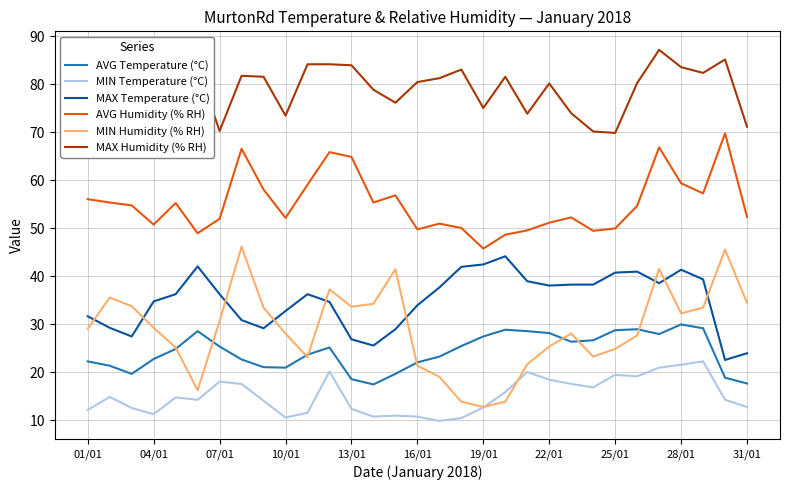

True or false: AVG Humidity (% RH) and MIN Temperature (°C) intersect in this chart.

False